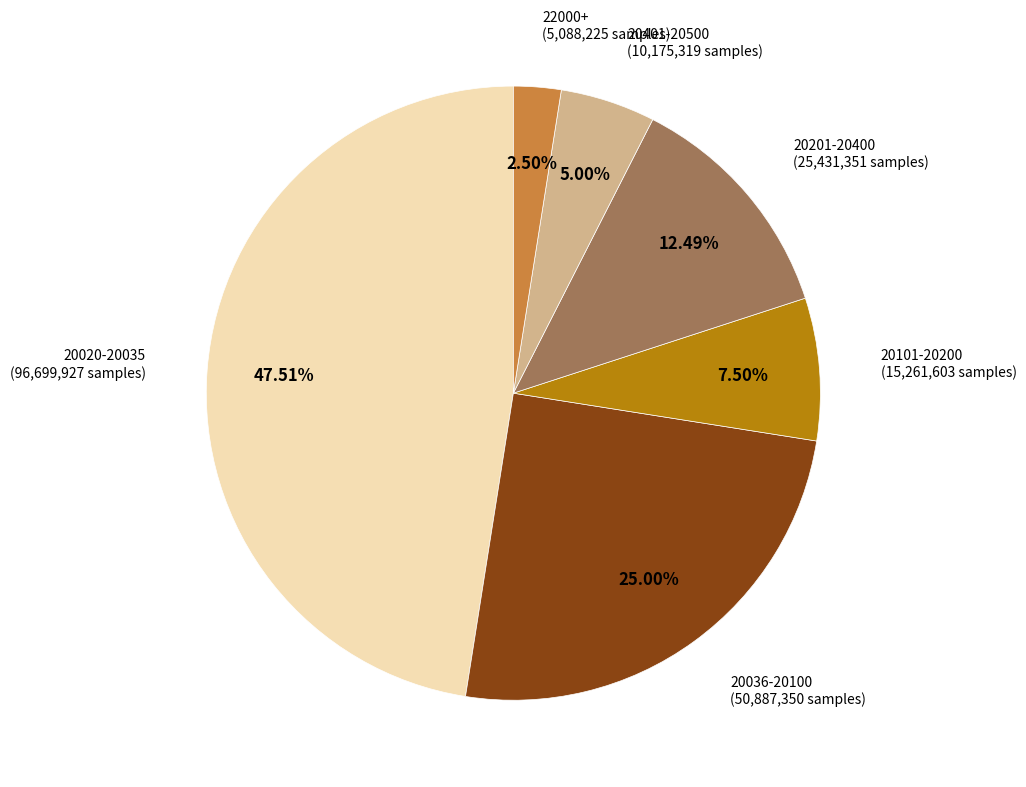

Which slice is the largest?

20020-20035